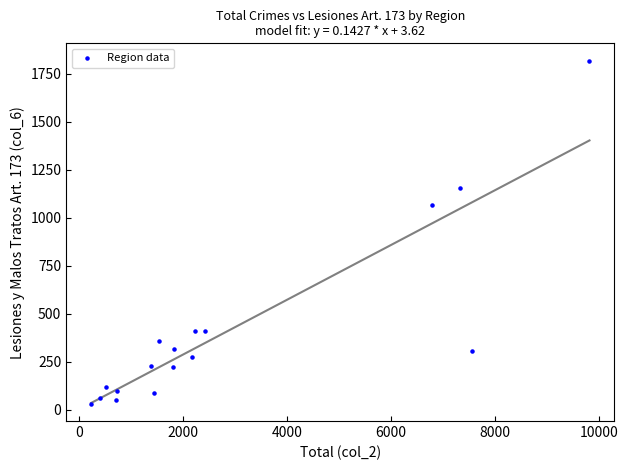

What Y value in the scatter plot is closest to 926?

1068